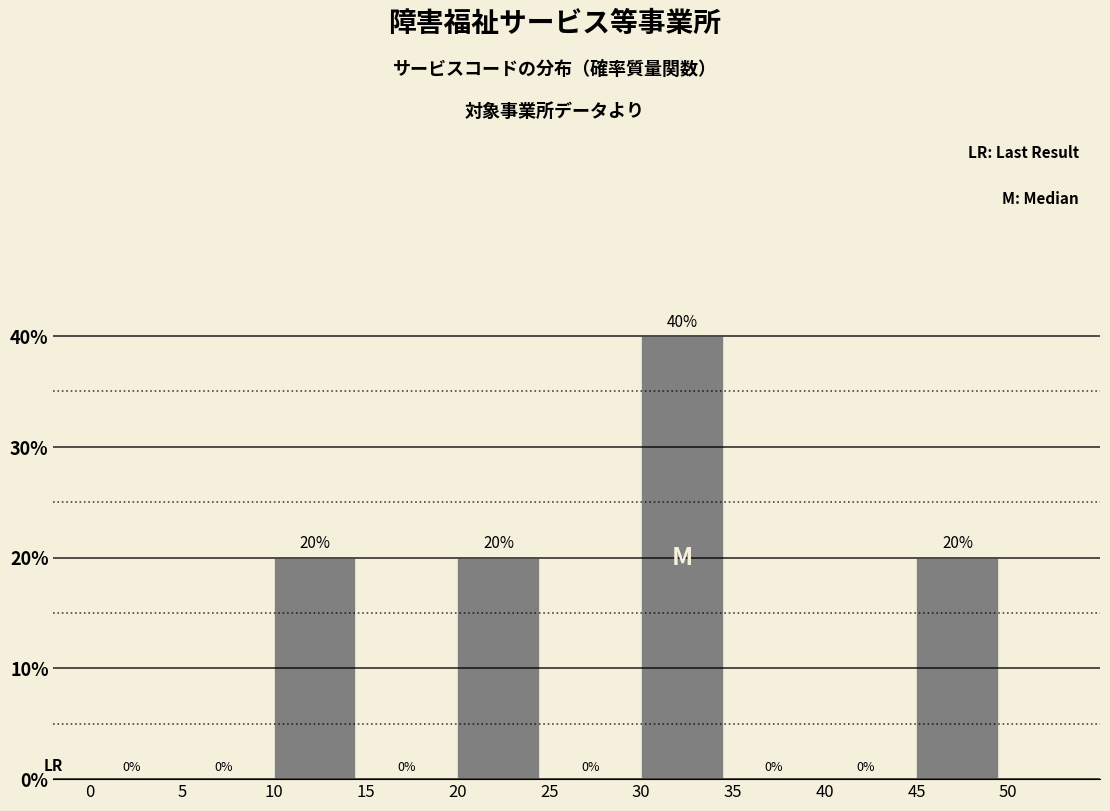

Over which range of the x-axis is the bar tallest?

30 to 35